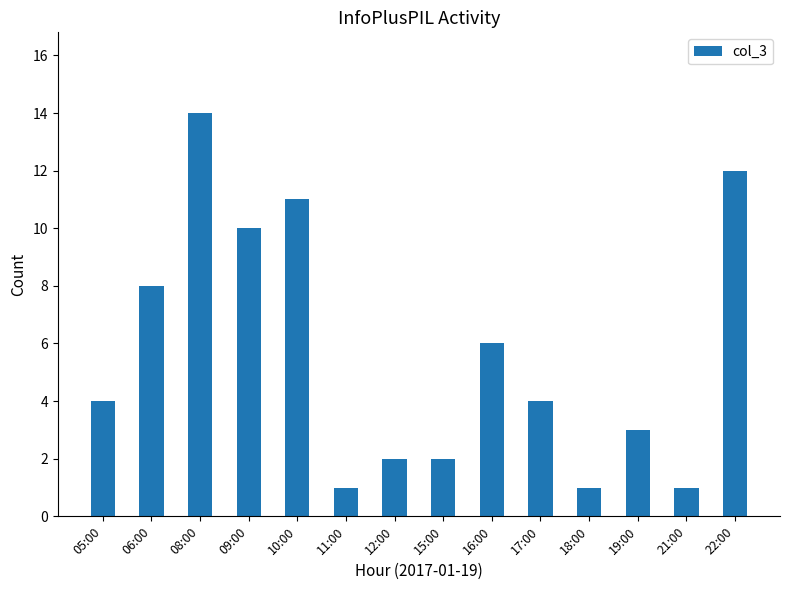

What is the smallest value displayed?

1